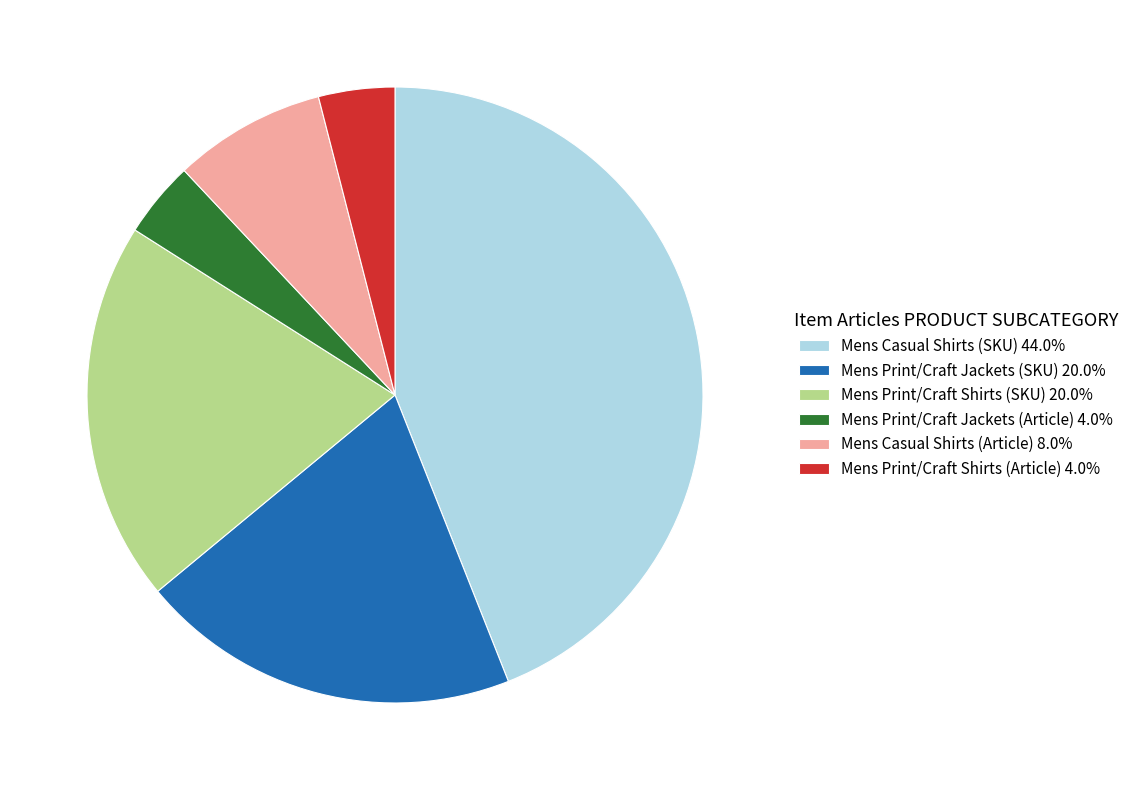

Is there a majority slice in this chart?

No